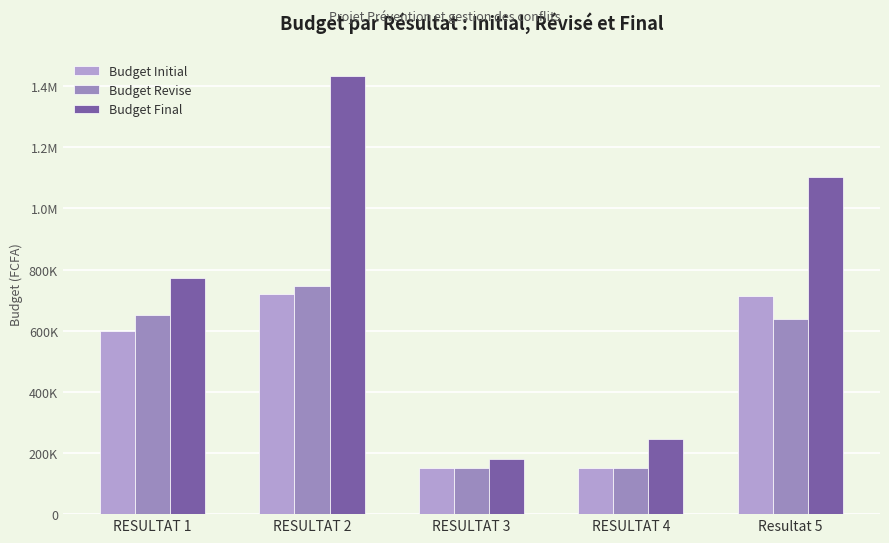

What position from the left is RESULTAT 1?

1